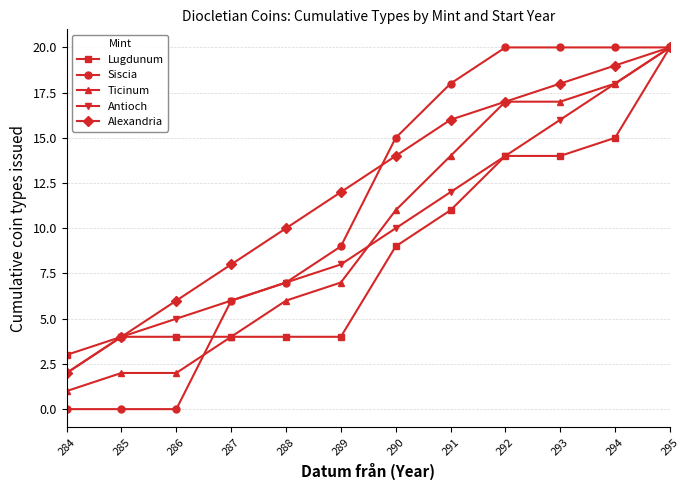

What are all the series names shown in the legend?

Lugdunum, Siscia, Ticinum, Antioch, Alexandria